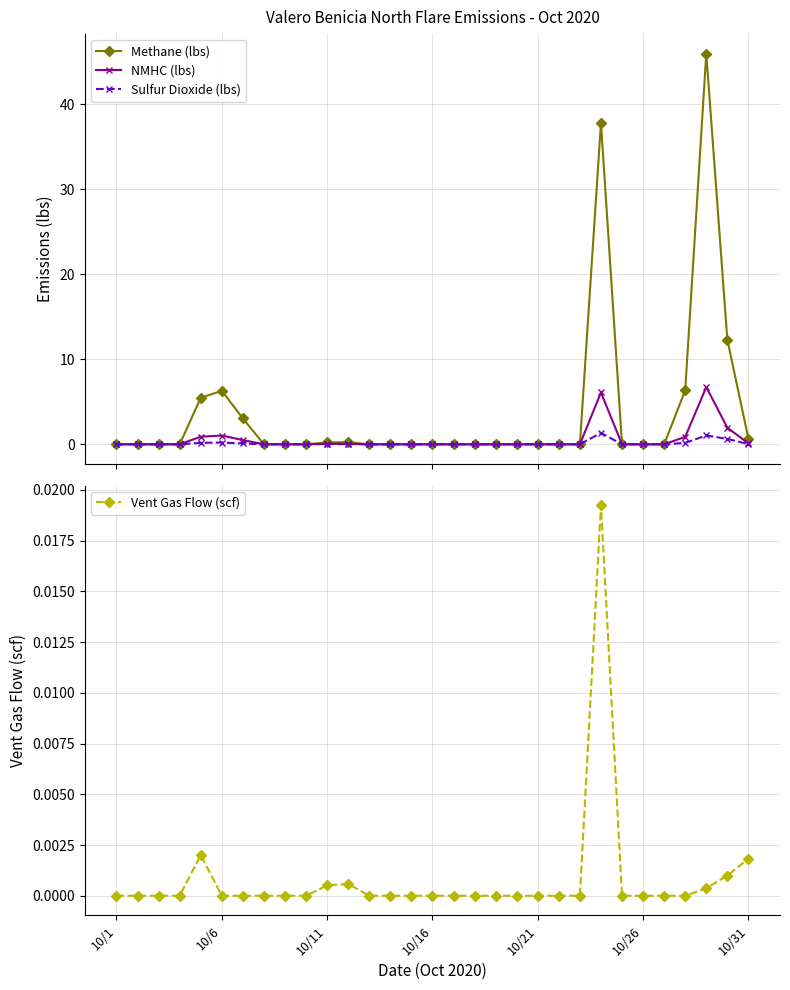

Reading right to left, what are all the values shown in this chart?

Methane (lbs): 0.7	12.3	46.0	6.4	0.0	0.0	0.0	37.8	0.0	0.0	0.0	0.0	0.0	0.0	0.0	0.0	0.0	0.0	0.0	0.2	0.2	0.0	0.0	0.0	3.0	6.3	5.5	0.0	0.0	0.0	0.0
NMHC (lbs): 0.1	2.0	6.7	0.9	0.0	0.0	0.0	6.1	0.0	0.0	0.0	0.0	0.0	0.0	0.0	0.0	0.0	0.0	0.0	0.1	0.0	0.0	0.0	0.0	0.5	1.0	0.9	0.0	0.0	0.0	0.0
Sulfur Dioxide (lbs): 0.0	0.6	1.0	0.2	0.0	0.0	0.0	1.3	0.0	0.0	0.0	0.0	0.0	0.0	0.0	0.0	0.0	0.0	0.0	0.0	0.0	0.0	0.0	0.0	0.1	0.2	0.2	0.0	0.0	0.0	0.0
Vent Gas Flow (scf): 0.0	0.0	0.0	0.0	0.0	0.0	0.0	0.0	0.0	0.0	0.0	0.0	0.0	0.0	0.0	0.0	0.0	0.0	0.0	0.0	0.0	0.0	0.0	0.0	0.0	0.0	0.0	0.0	0.0	0.0	0.0